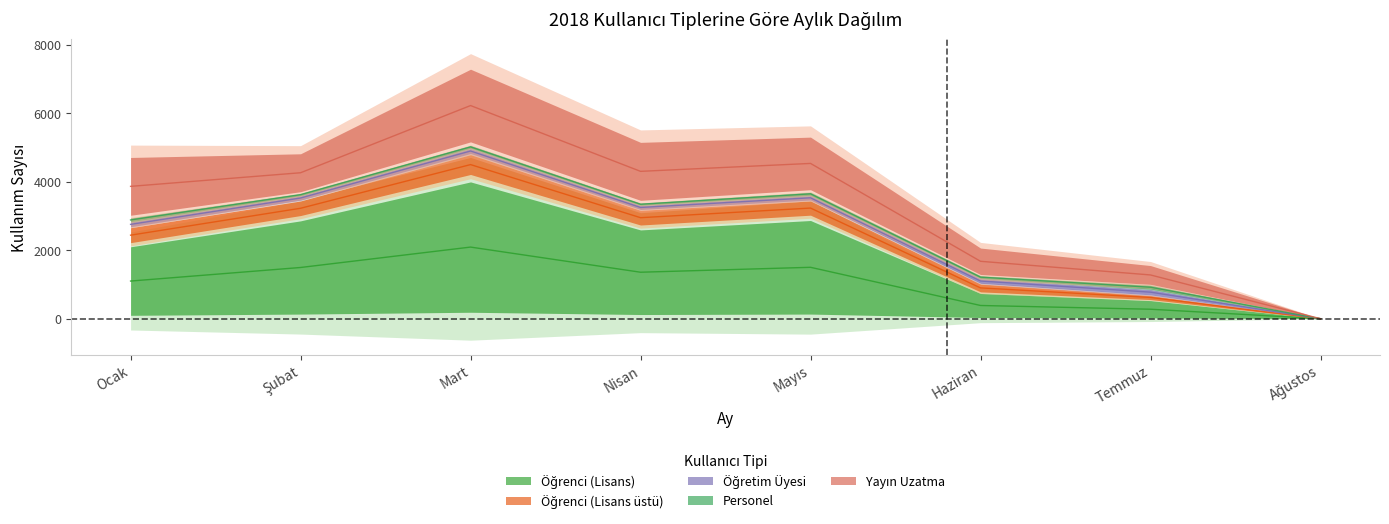

Which series changed the most between Şubat and Mart?

Öğrenci (Lisans)